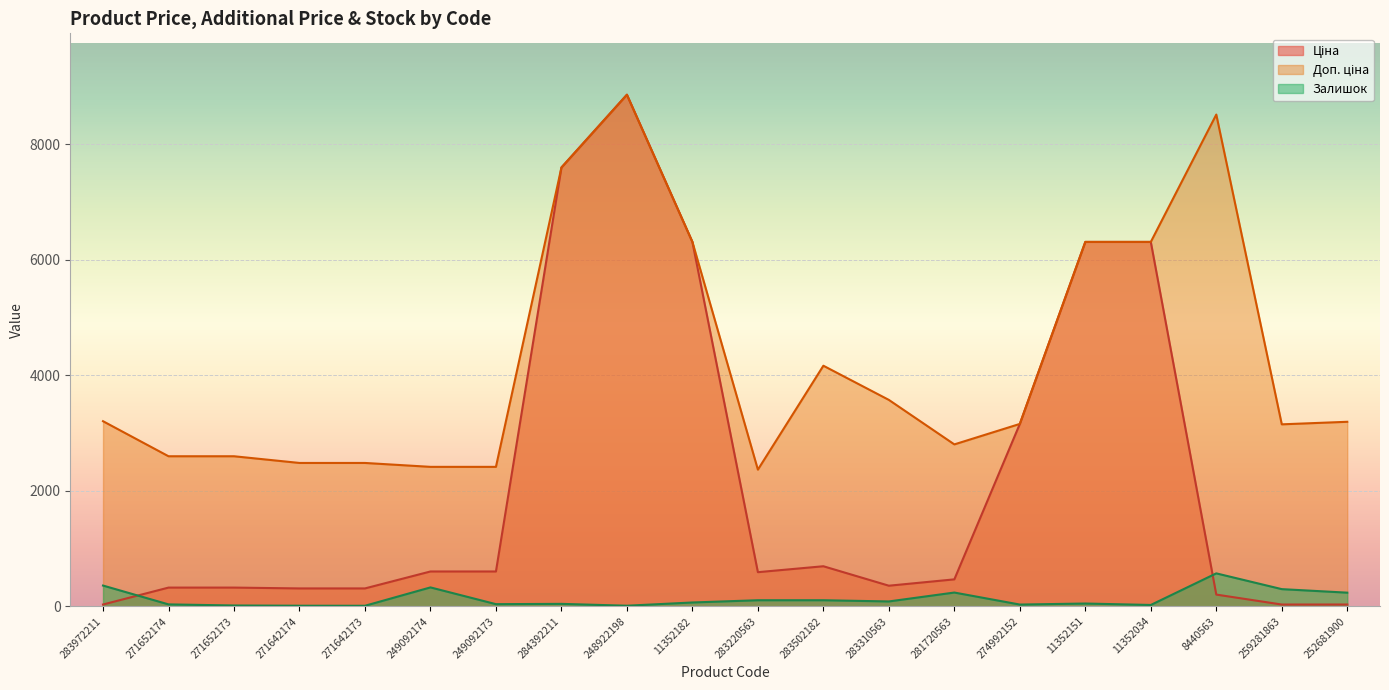

What is the average value of the Ціна series?

2171.2